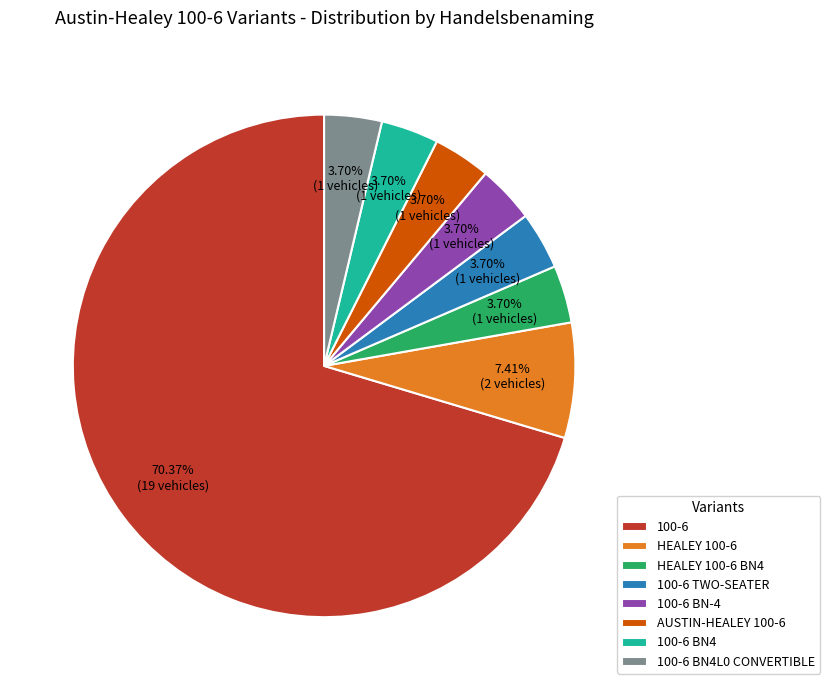

Does HEALEY 100-6 account for over 50% of the chart?

No